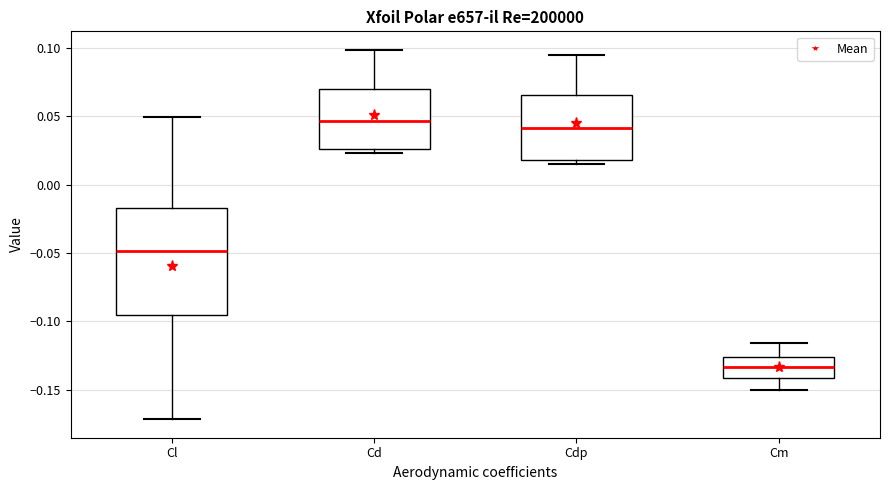

Comparing the boxes themselves (not the whiskers), which one is the tallest?

Cl